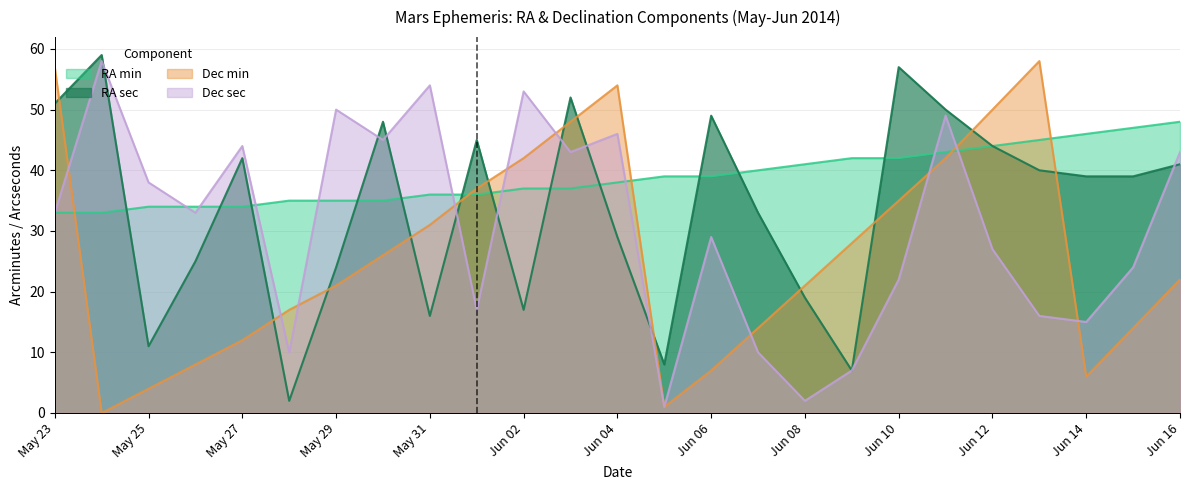

Between May 25 and Jun 02, which series saw the biggest shift?

Dec min